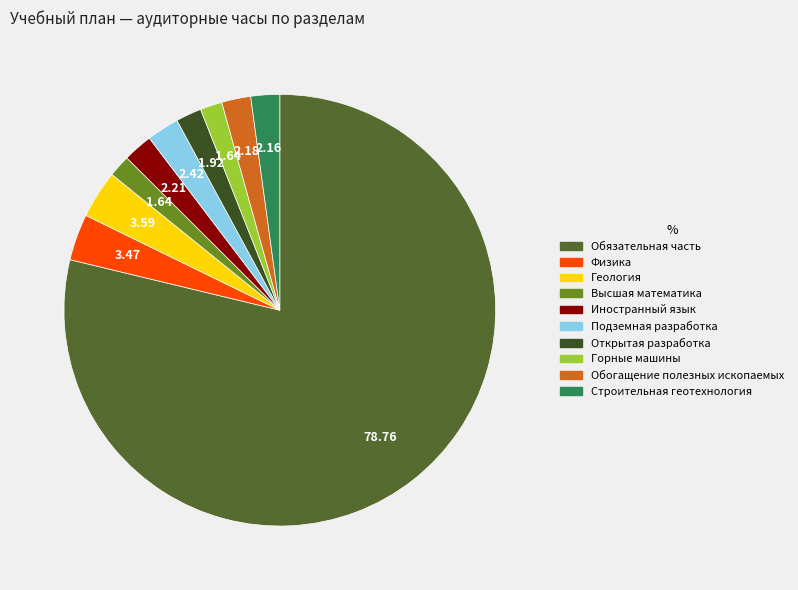

Do Геология and Подземная разработка together represent more than half of the pie?

No